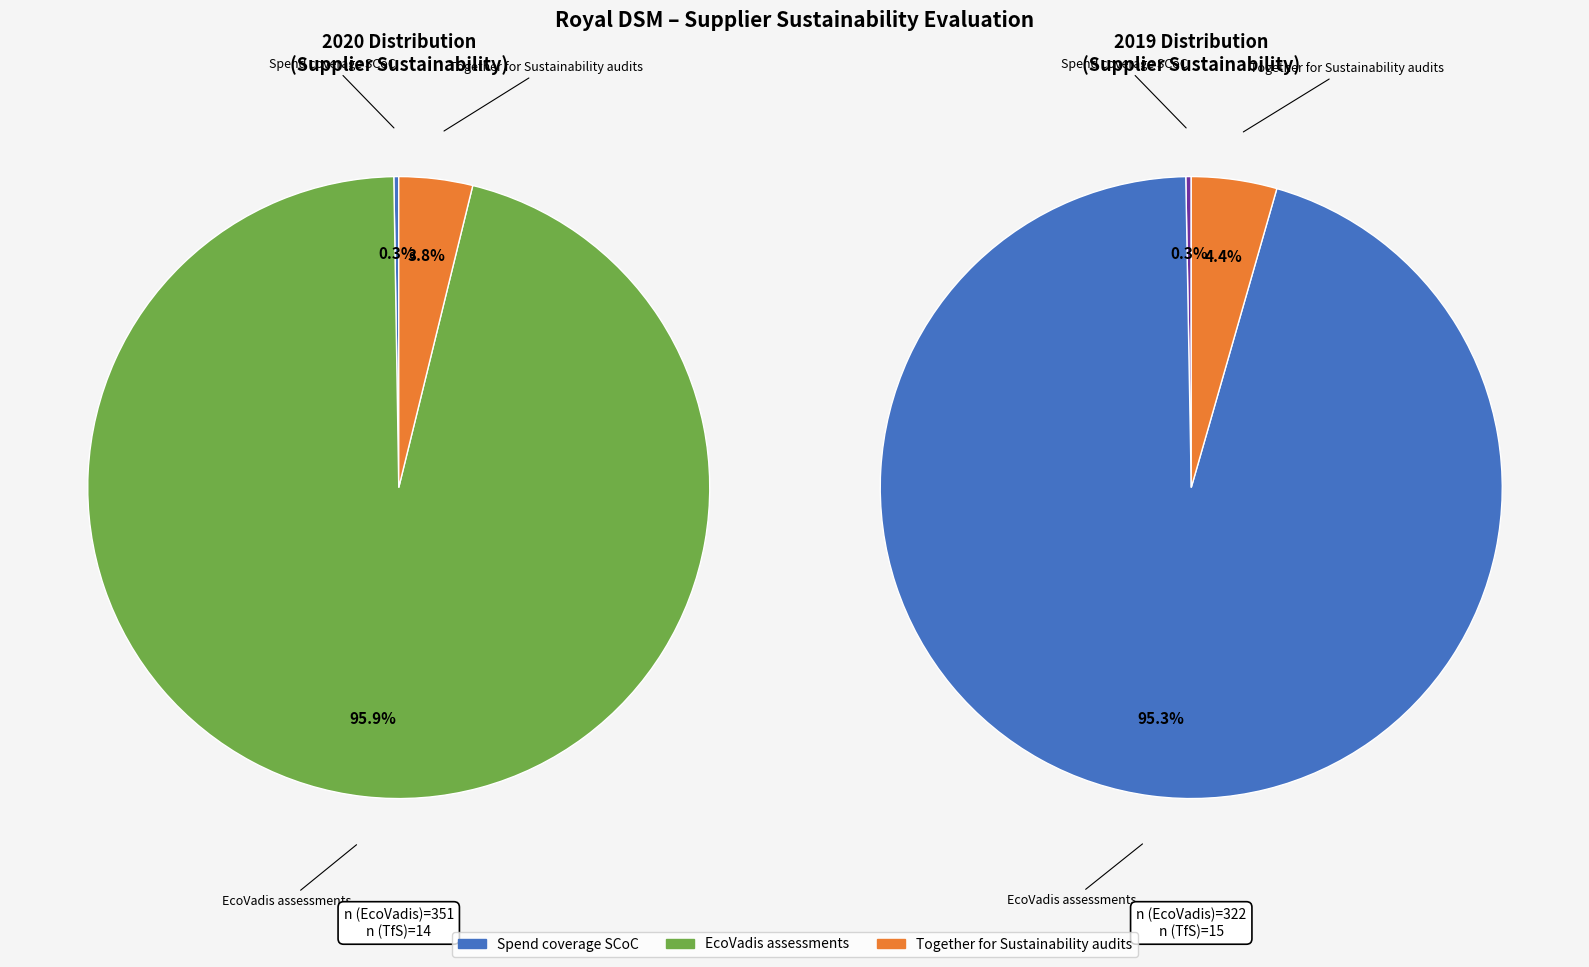

To the nearest percent, what is the average slice percentage?

33%